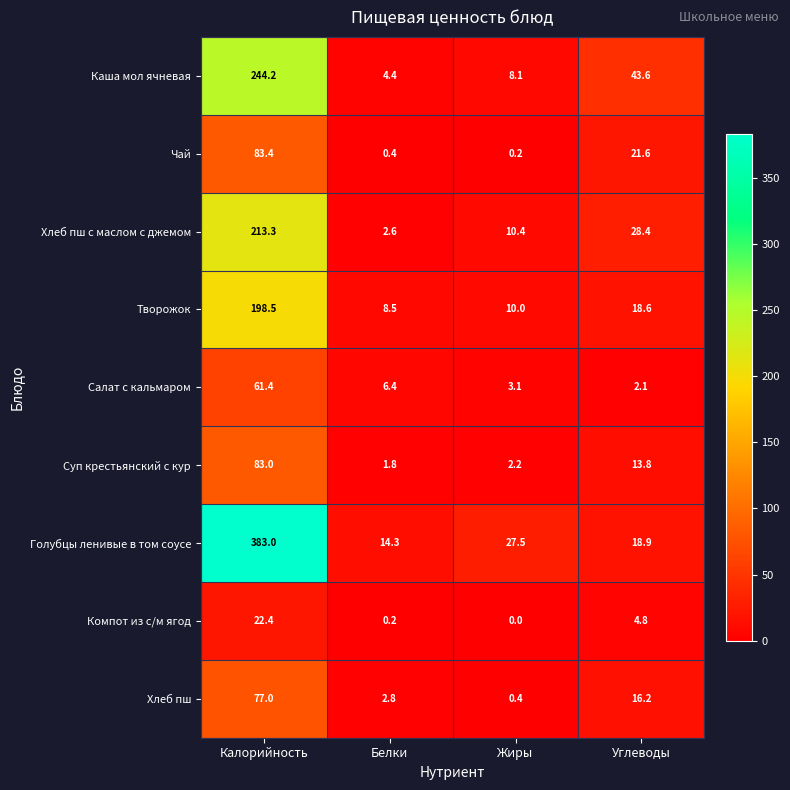

Which series has the widest spread of values?

Голубцы ленивые в том соусе